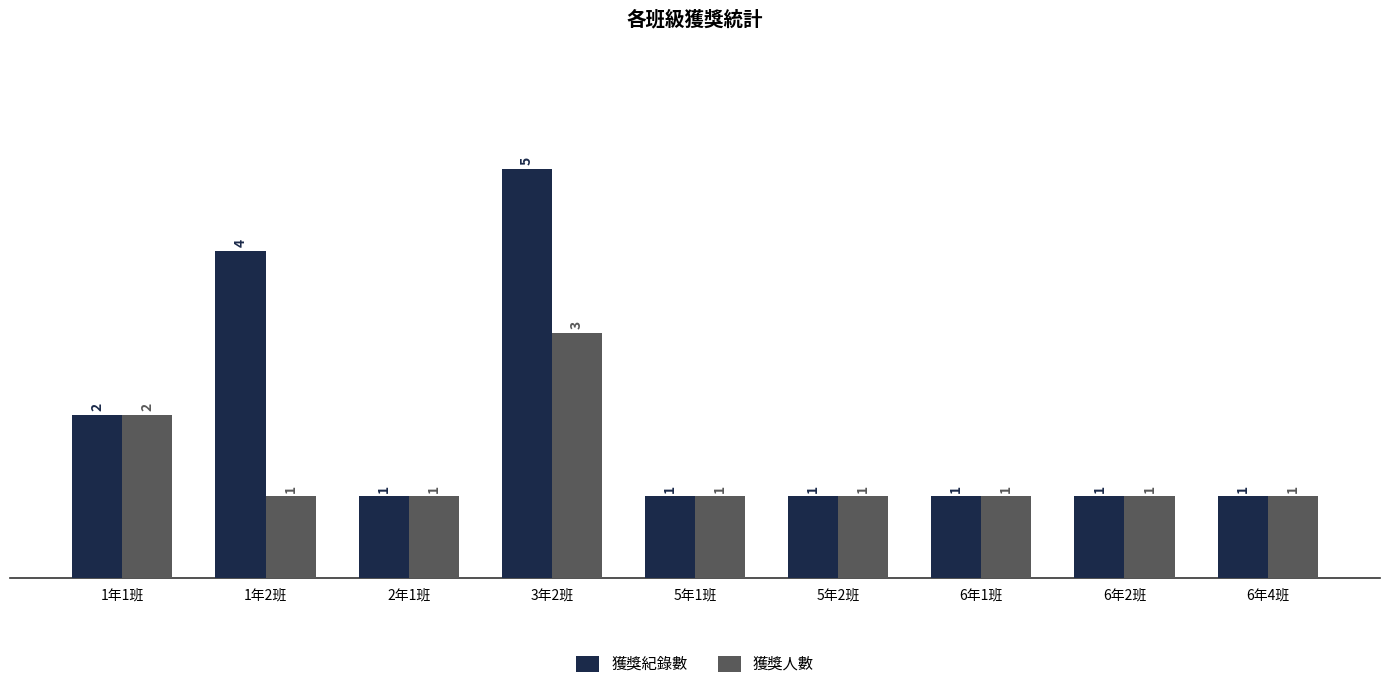

The 獲獎紀錄數 series shows 4 at 1年1班. True or false?

False